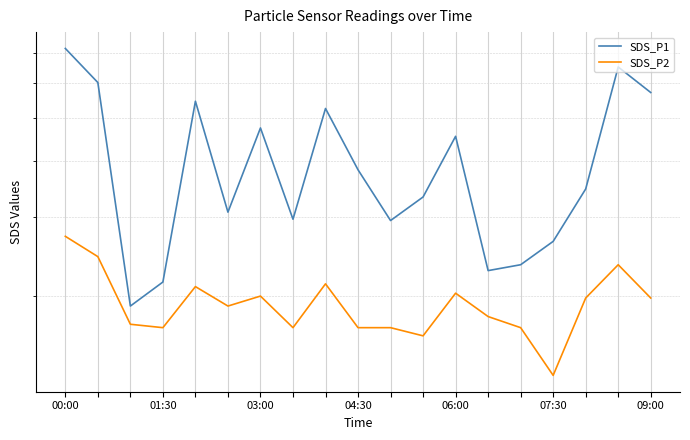

Rank the series at 8 from lowest to highest value.

SDS_P2, SDS_P1